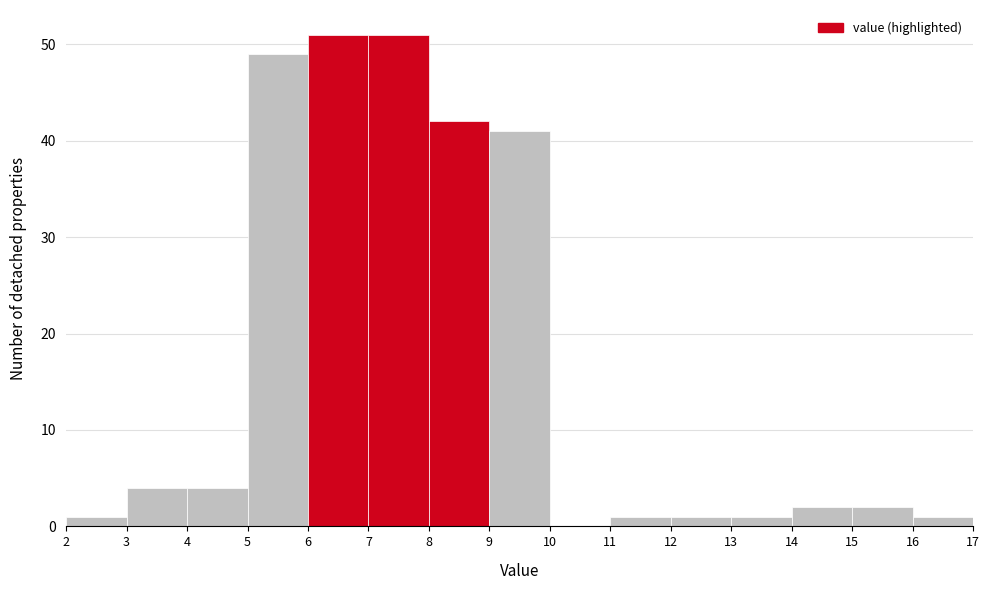

Reading left to right, list every bar in this chart as the range it spans on the x-axis followed by its height. The values are not printed on the chart, so give them approximately, as read against the axis.

2 to 3: 1
3 to 4: 4
4 to 5: 4
5 to 6: 49
6 to 7: 51
7 to 8: 51
8 to 9: 42
9 to 10: 41
10 to 11: 0
11 to 12: 1
12 to 13: 1
13 to 14: 1
14 to 15: 2
15 to 16: 2
16 to 17: 1